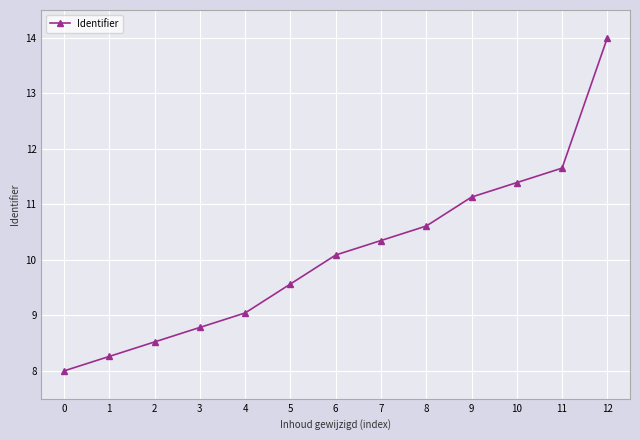

Rank the categories by value from lowest to highest.

0, 1, 2, 3, 4, 5, 6, 7, 8, 9, 10, 11, 12